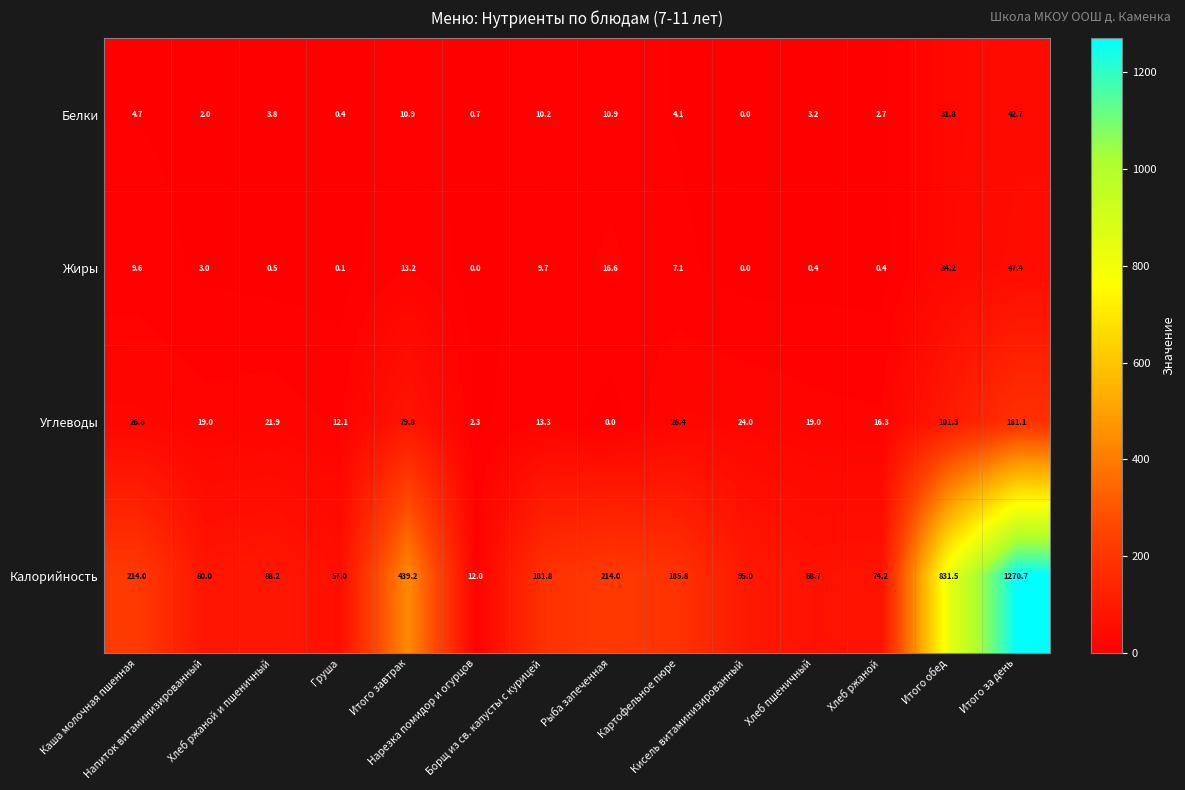

What is the sum of all Жиры values?

142.2